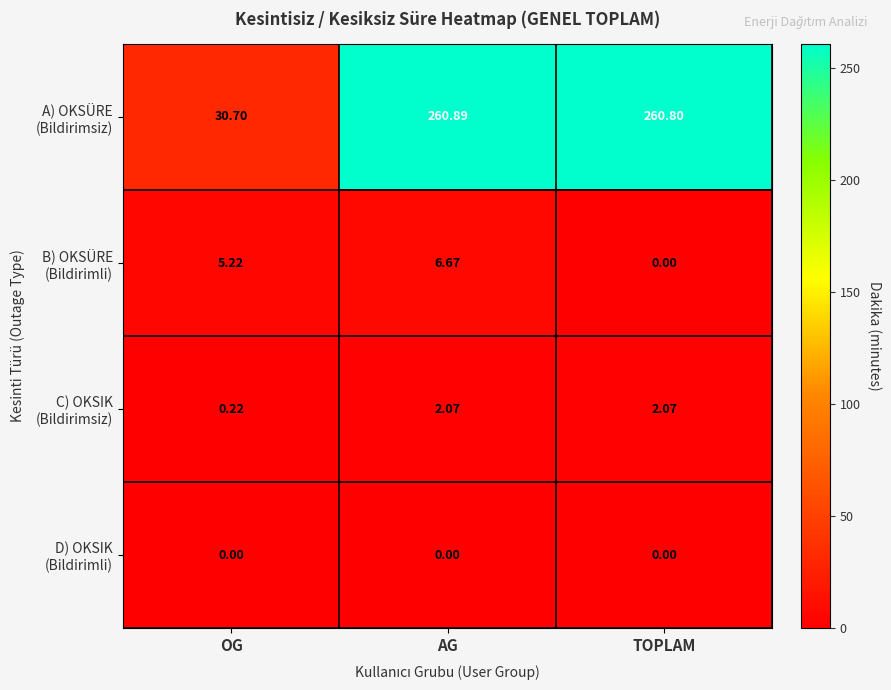

At which category is the sum across all series the highest?

AG